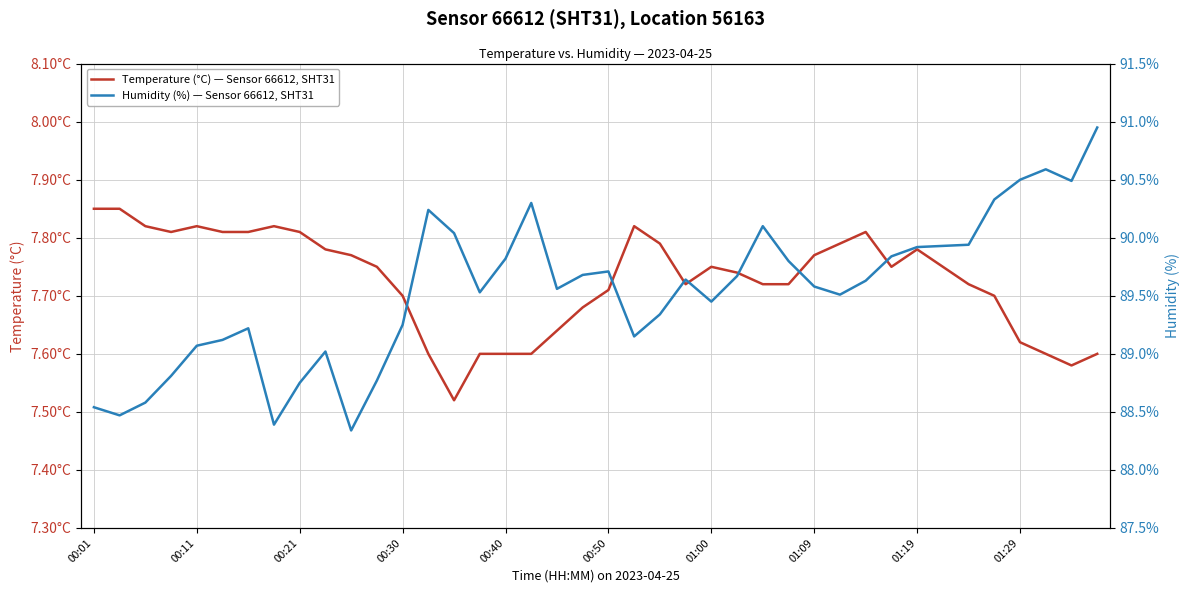

How many data points in Humidity (%) — Sensor 66612, SHT31 are above 89?

32